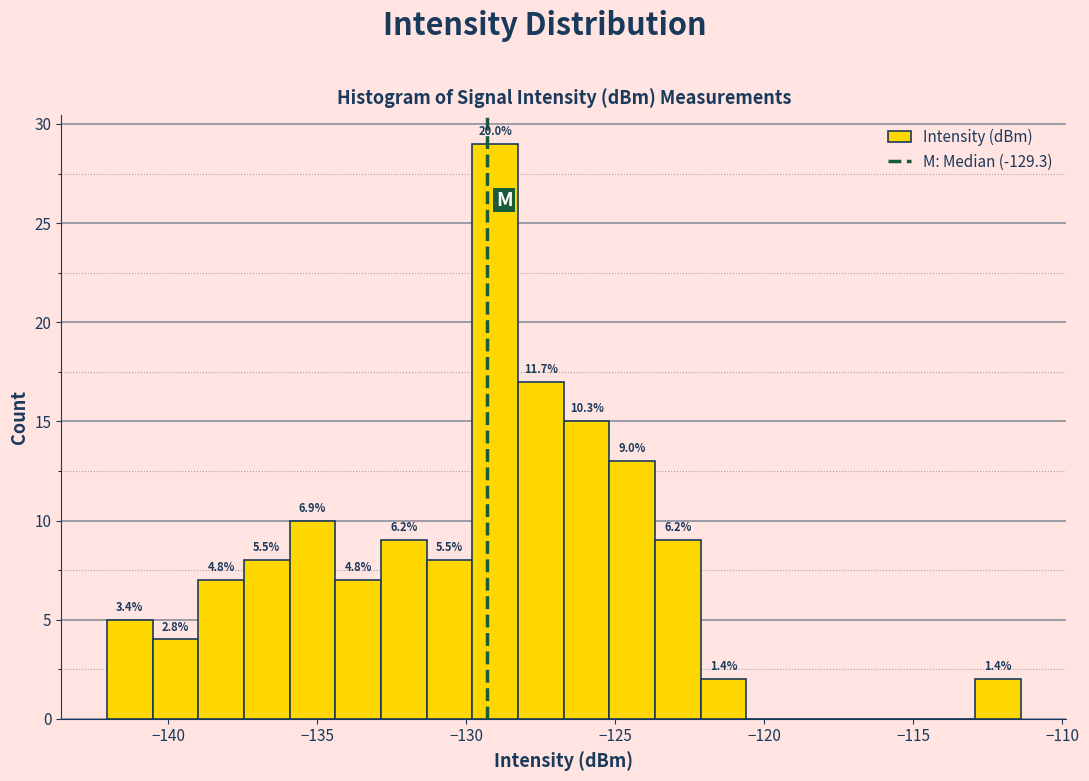

Read against the x-axis, roughly where is the centre of the tallest bar?

-129.0